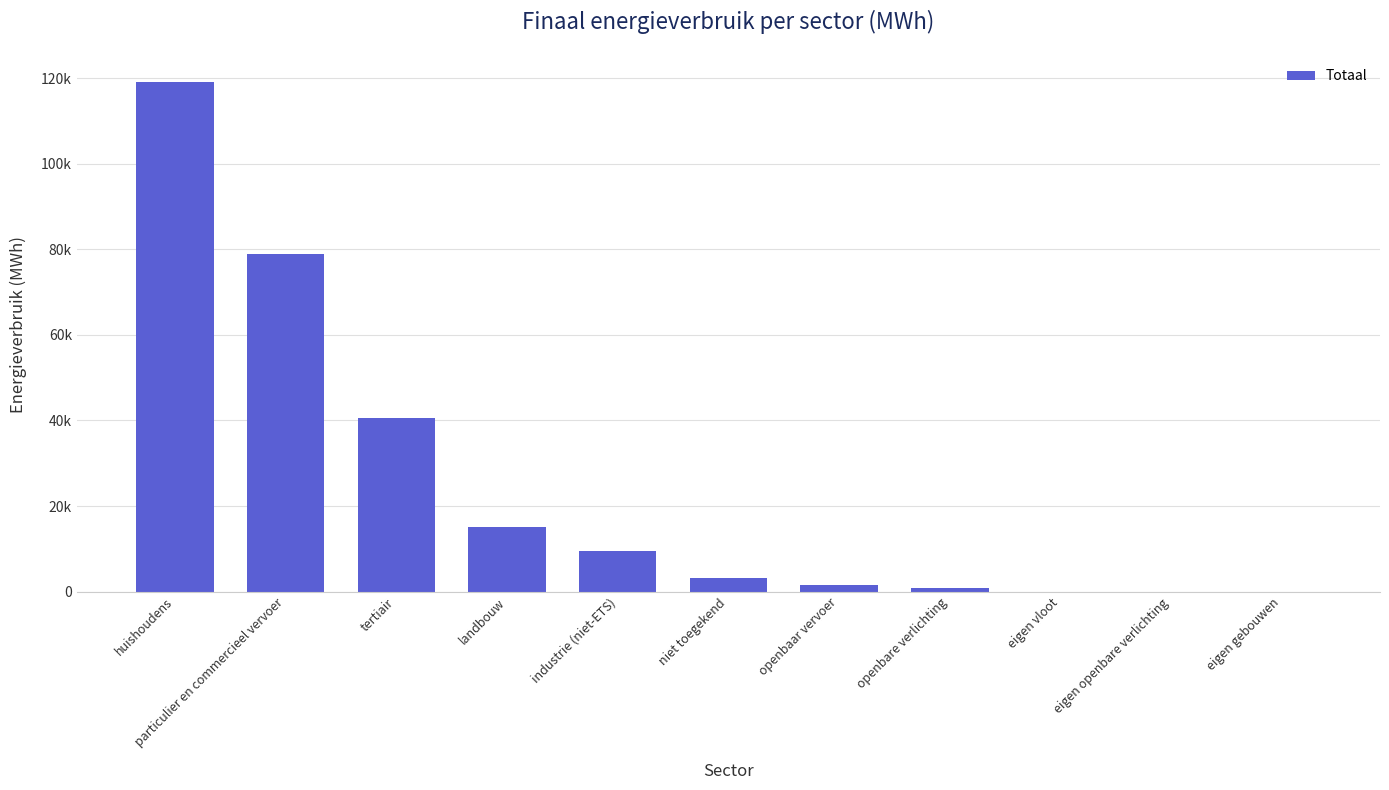

List the labels in order of value, smallest first.

eigen vloot, eigen openbare verlichting, eigen gebouwen, openbare verlichting, openbaar vervoer, niet toegekend, industrie (niet-ETS), landbouw, tertiair, particulier en commercieel vervoer, huishoudens